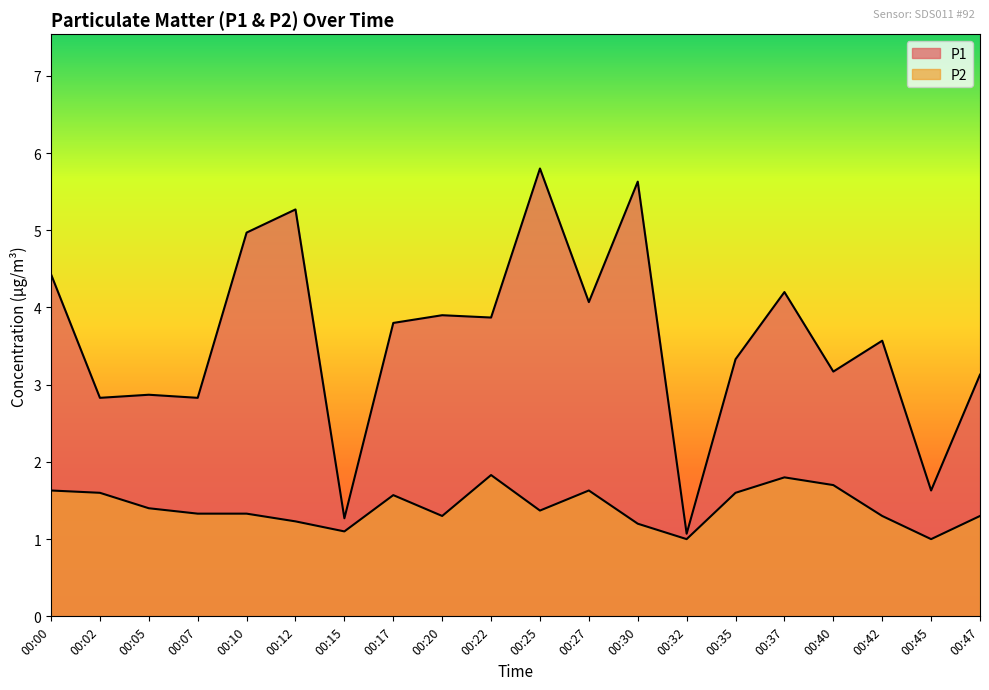

Which label corresponds to the largest value in the chart?

00:25